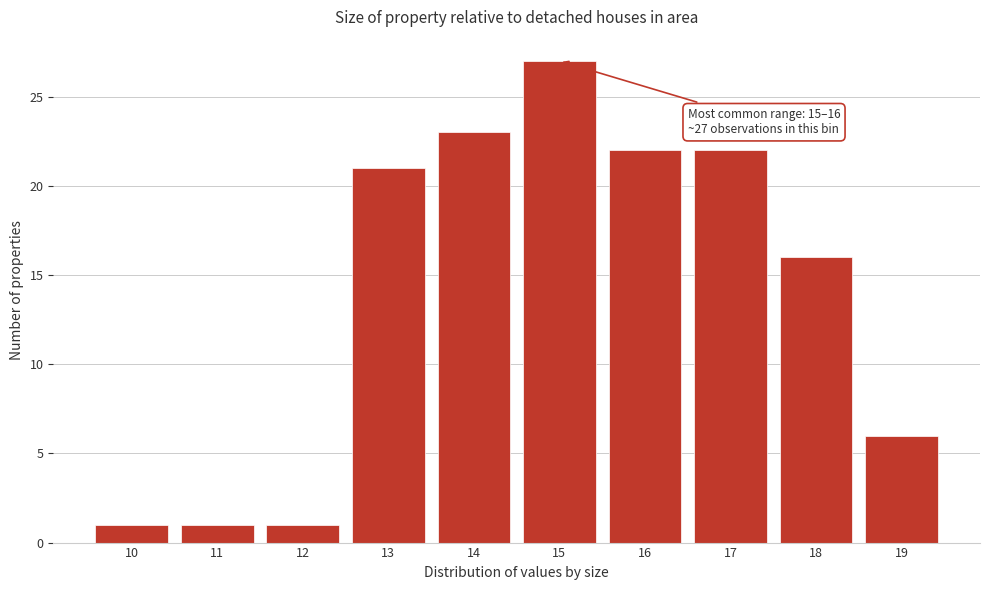

Reading right to left, what are all the values shown in this chart?

19=6	18=16	17=22	16=22	15=27	14=23	13=21	12=1	11=1	10=1